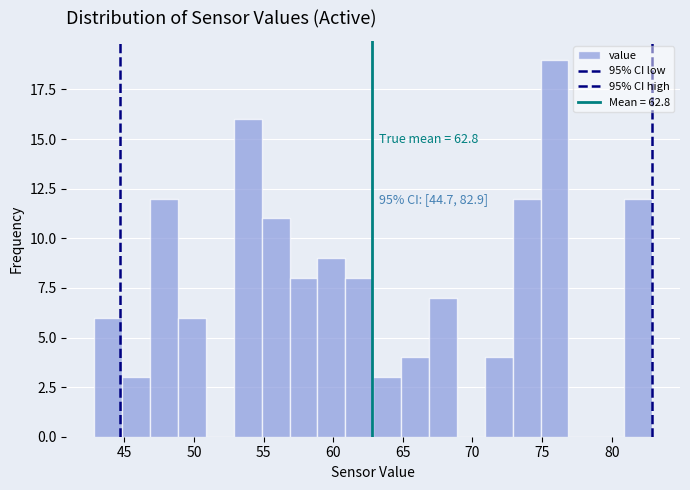

Over which range of the x-axis is the bar tallest?

75 to 77